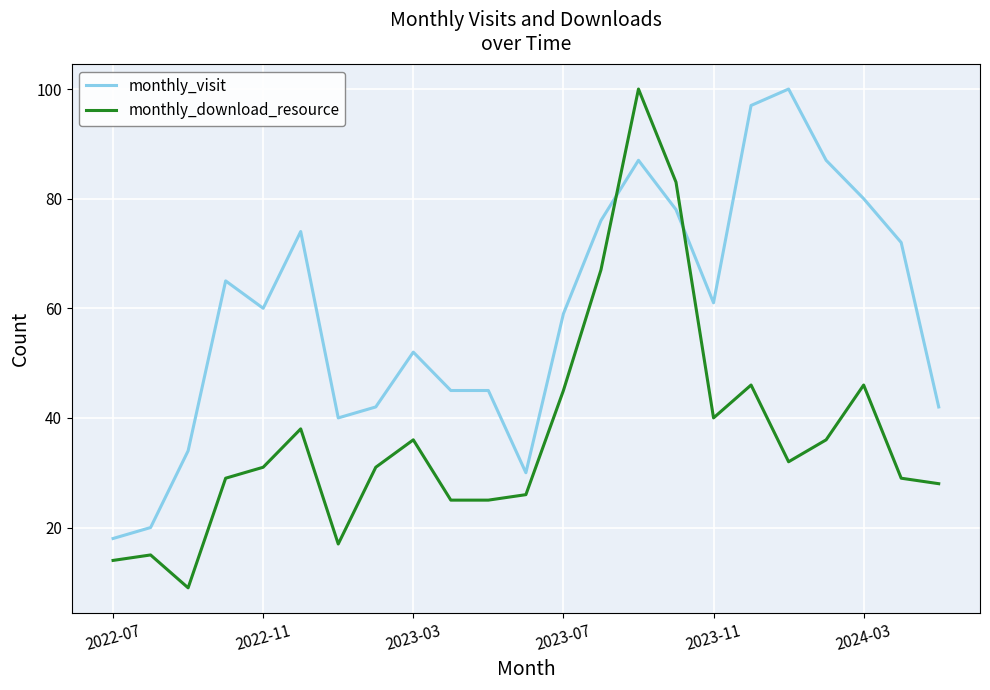

At how many categories does at least one series exceed 54?

13